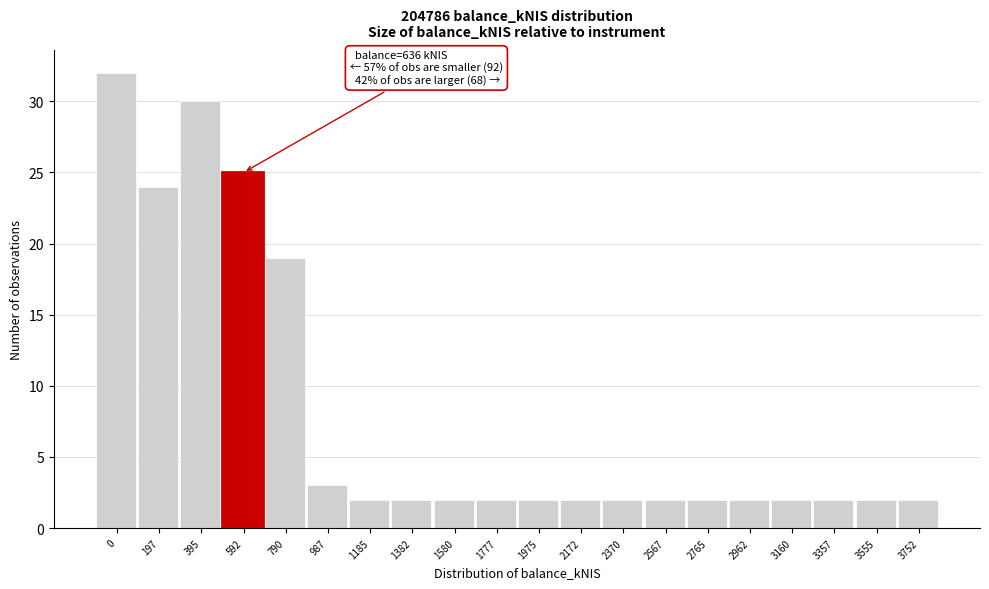

Reading left to right, list all the values displayed in this chart.

32	24	30	25	19	3	2	2	2	2	2	2	2	2	2	2	2	2	2	2